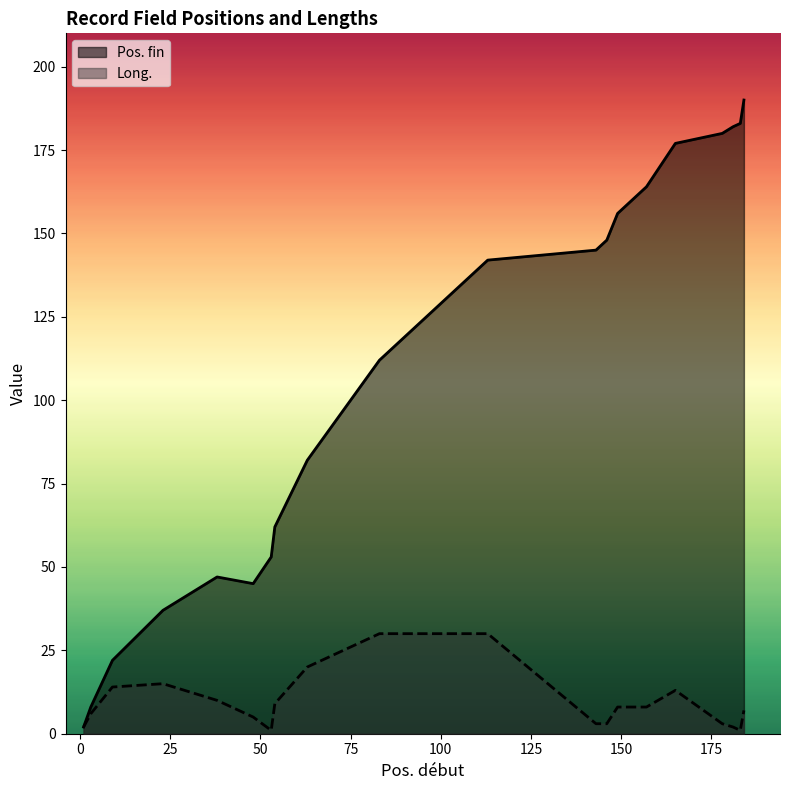

What is the difference between the highest and lowest values at 178?

177